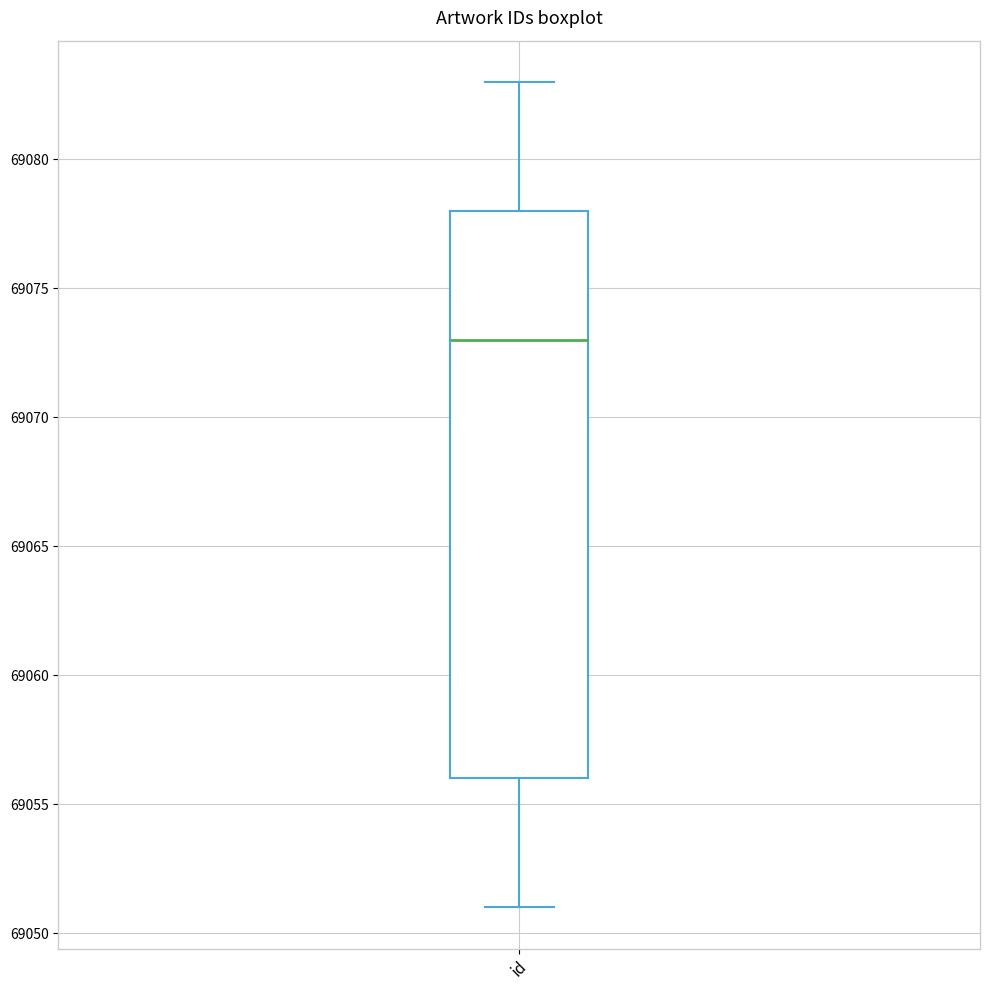

Where is the upper edge of the box for id on the y-axis? The values are not printed on the chart, so give them approximately, as read against the axis.

69078